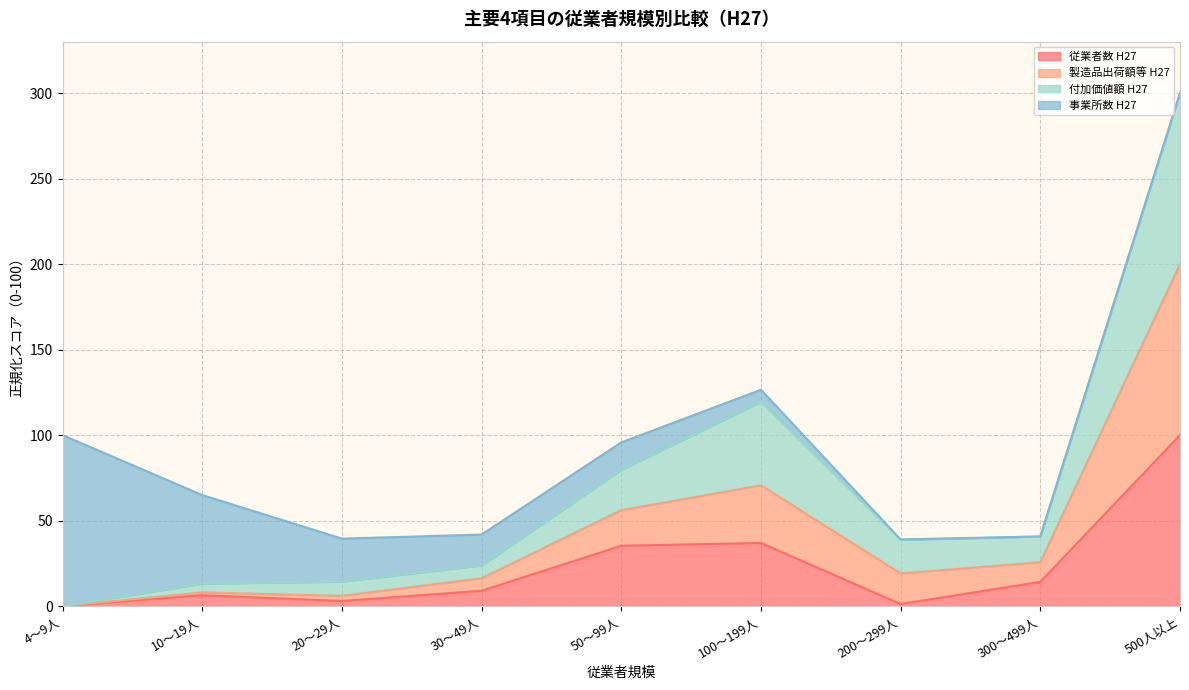

True or false: 従業者数 H27 and 付加価値額 H27 intersect in this chart.

False